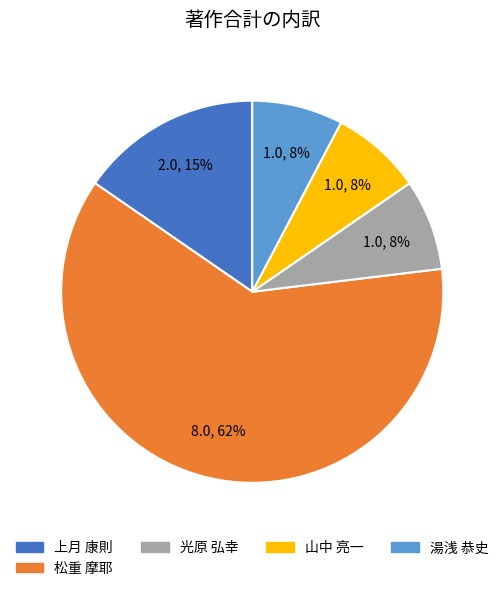

To the nearest percent, what is the average slice percentage?

20%